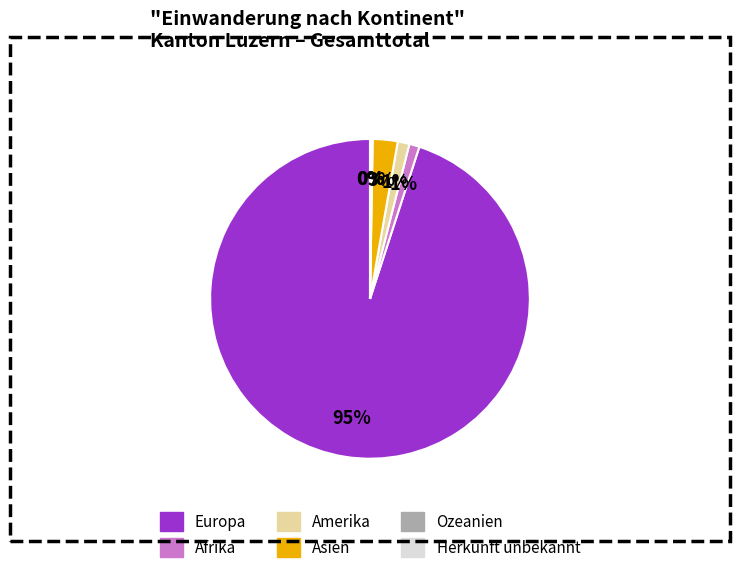

The Europa slice represents 84% of the pie. True or false?

False